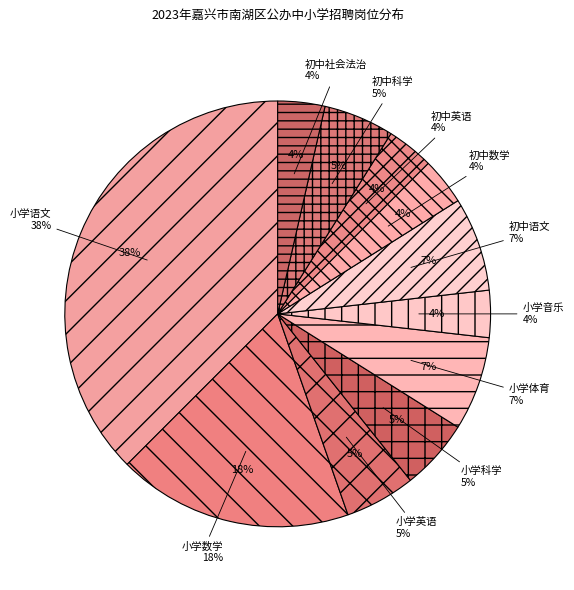

Which slice is the largest?

小学语文